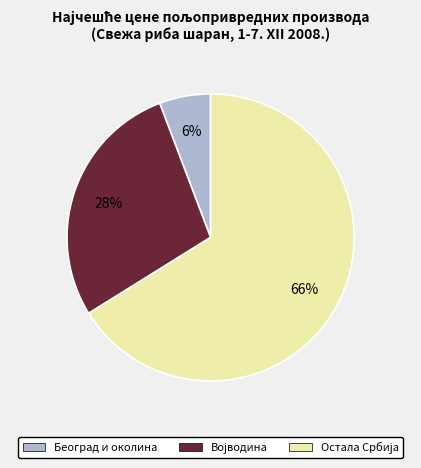

To the nearest percent, what is the average slice percentage?

33%